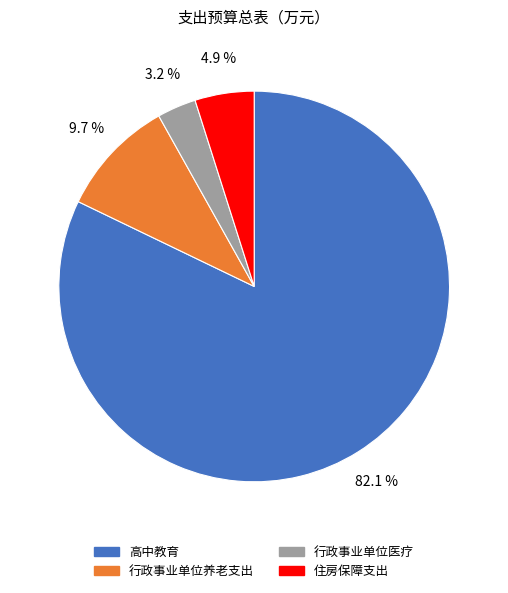

How many slices are in this pie chart?

4